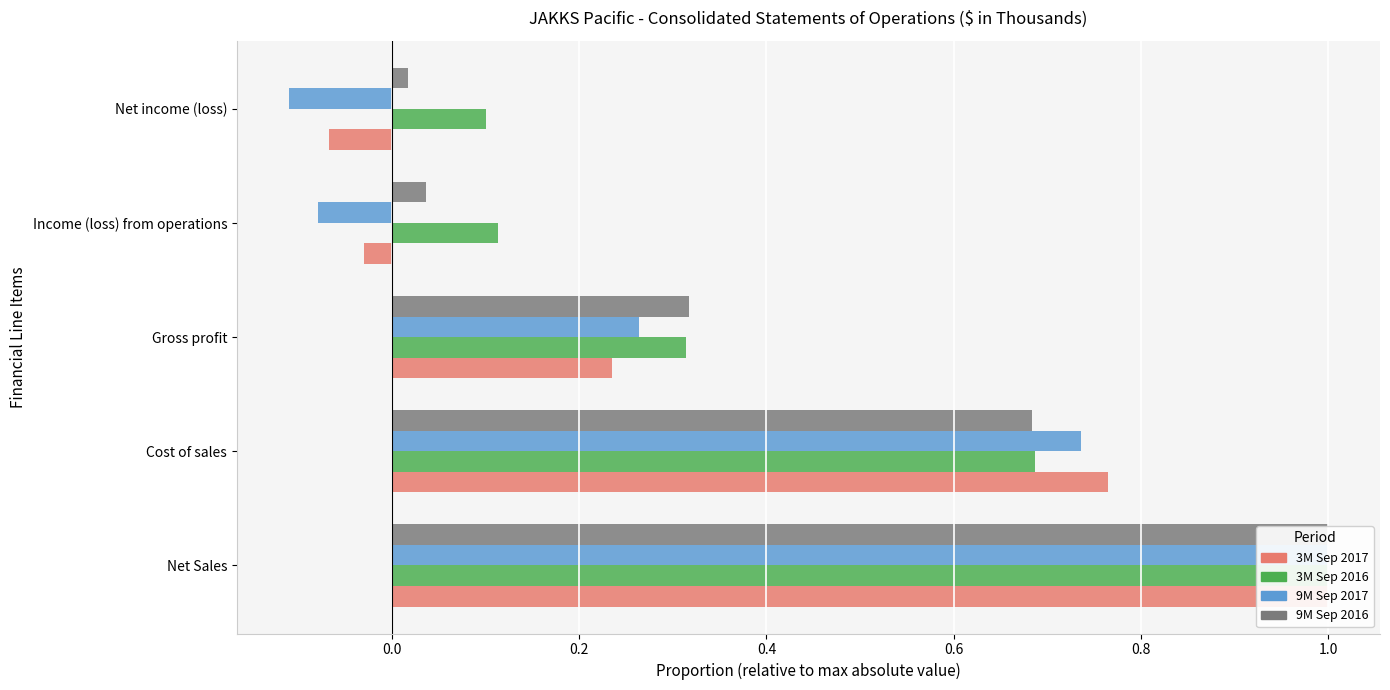

Which series has the widest spread of values?

9M Sep 2017